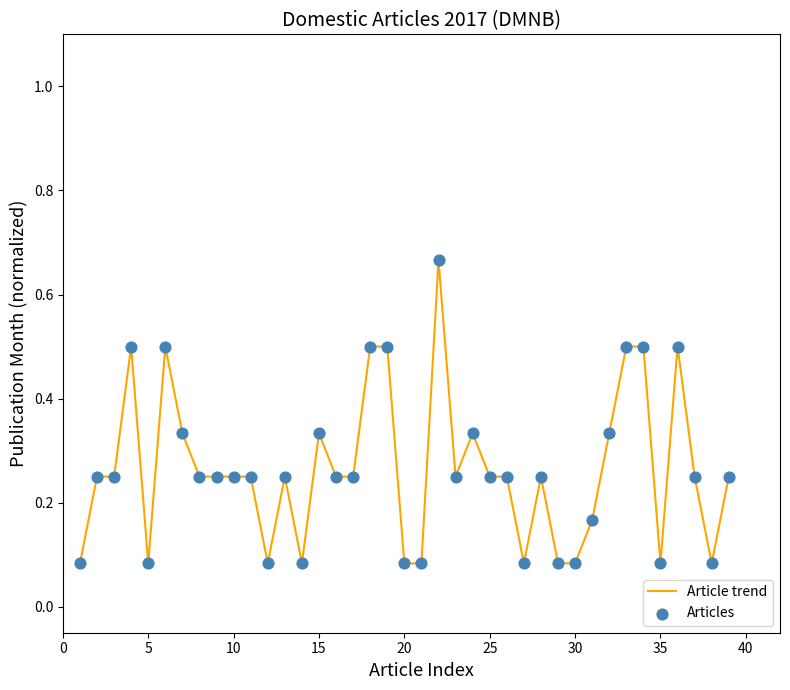

What is the difference between the maximum and minimum values?

0.6